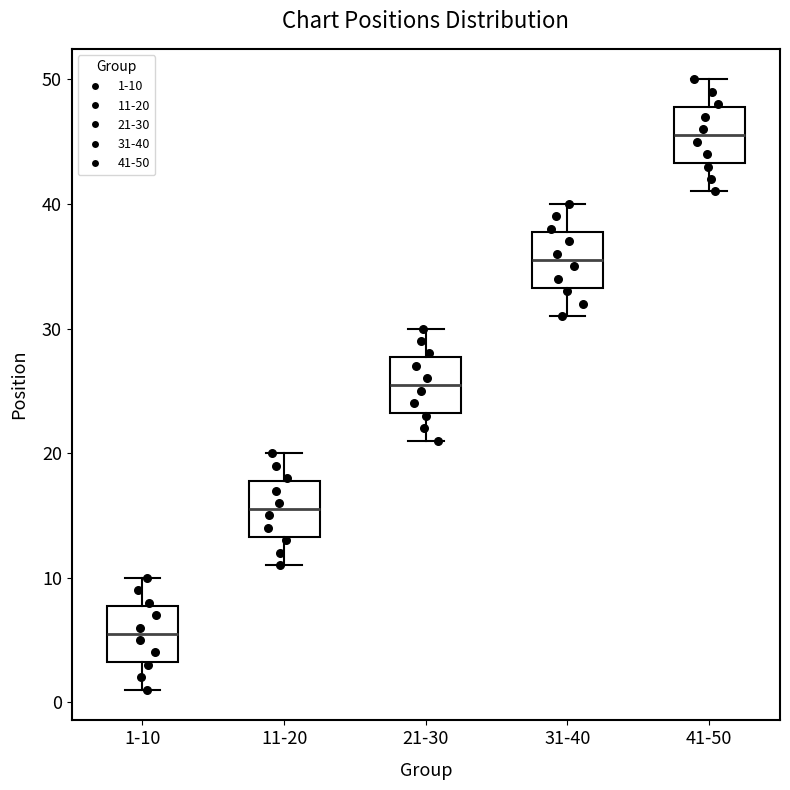

Reading left to right, read every box against the y-axis: the position of its median line, the range the box covers, and the ends of its whiskers. The values are not printed on the chart, so give them approximately, as read against the axis.

1-10: median 6, box 3 to 8, whiskers 1 to 10
11-20: median 16, box 13 to 18, whiskers 11 to 20
21-30: median 26, box 23 to 28, whiskers 21 to 30
31-40: median 36, box 33 to 38, whiskers 31 to 40
41-50: median 46, box 43 to 48, whiskers 41 to 50